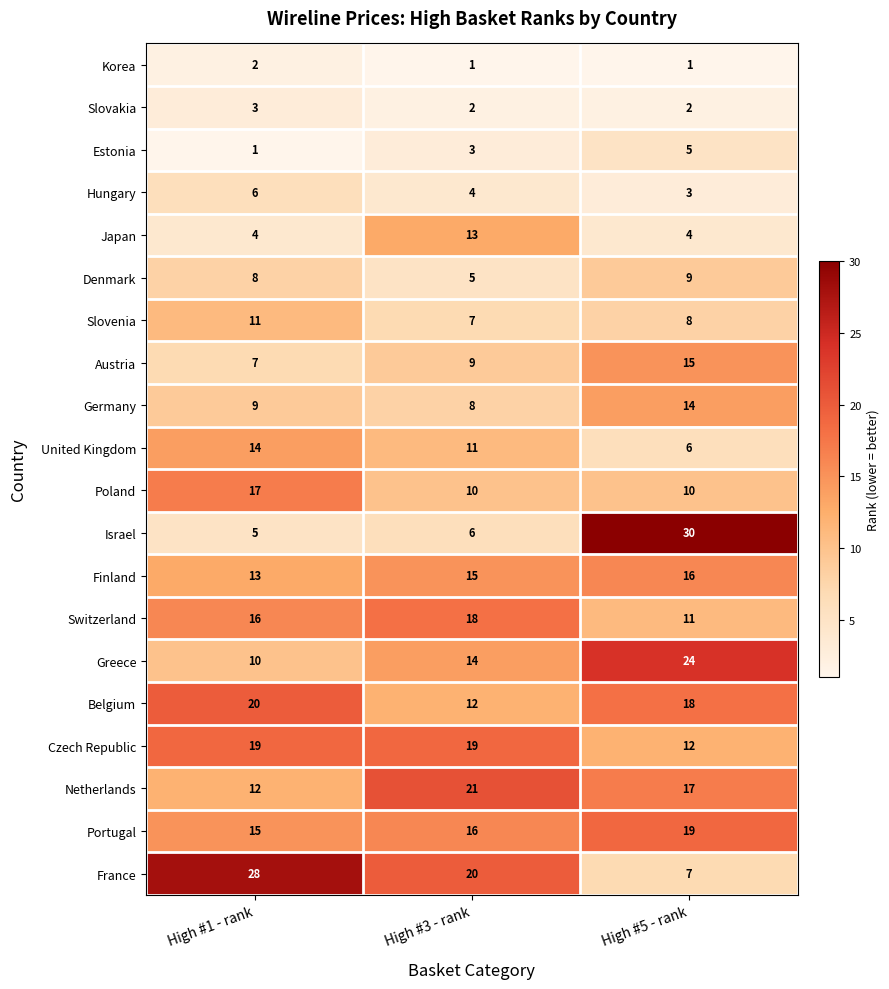

What is the minimum value shown in the chart?

1